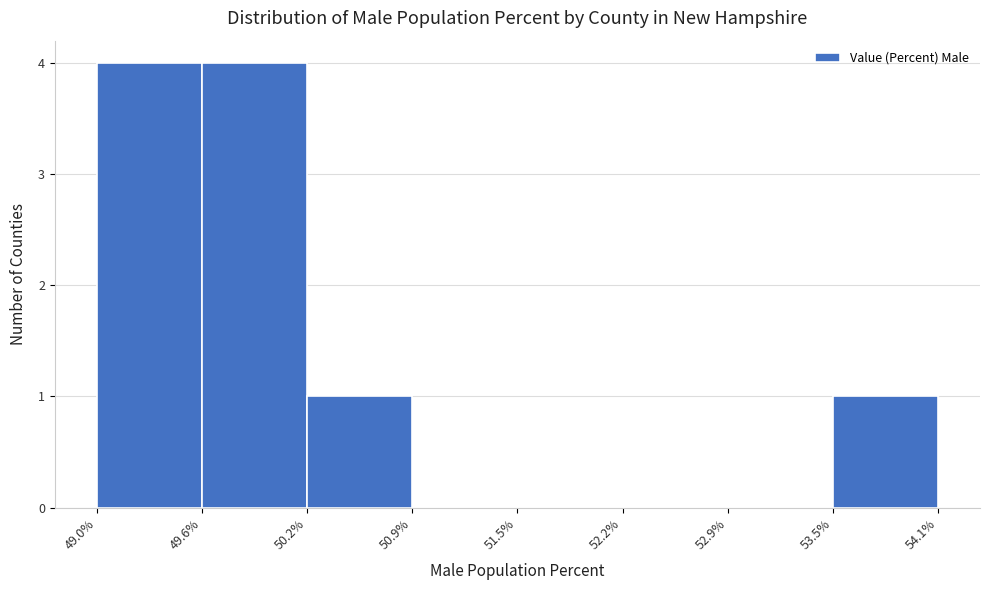

What is the height of the bar covering 49.0% to 49.6% on the x-axis? The values are not printed on the chart, so give them approximately, as read against the axis.

4